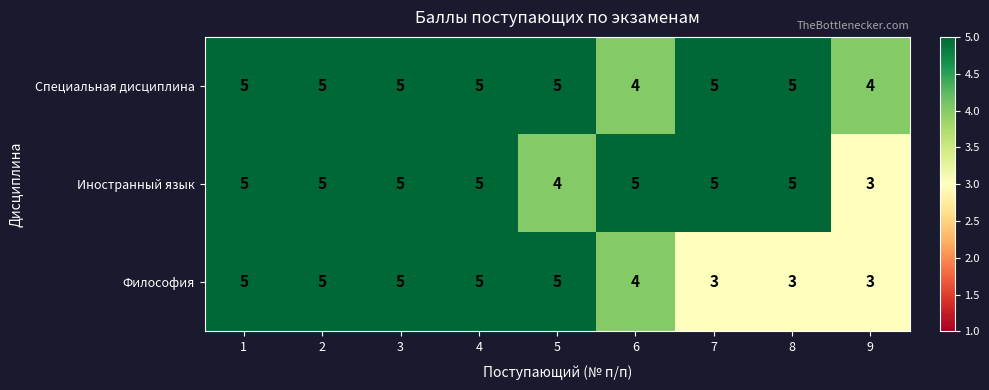

Which series changed the most between 7 and 9?

Иностранный язык